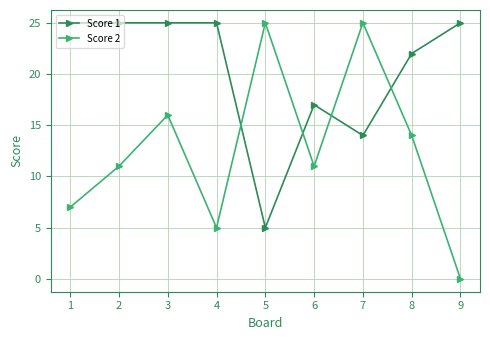

List the series in order of their overall mean, highest first.

Score 1, Score 2